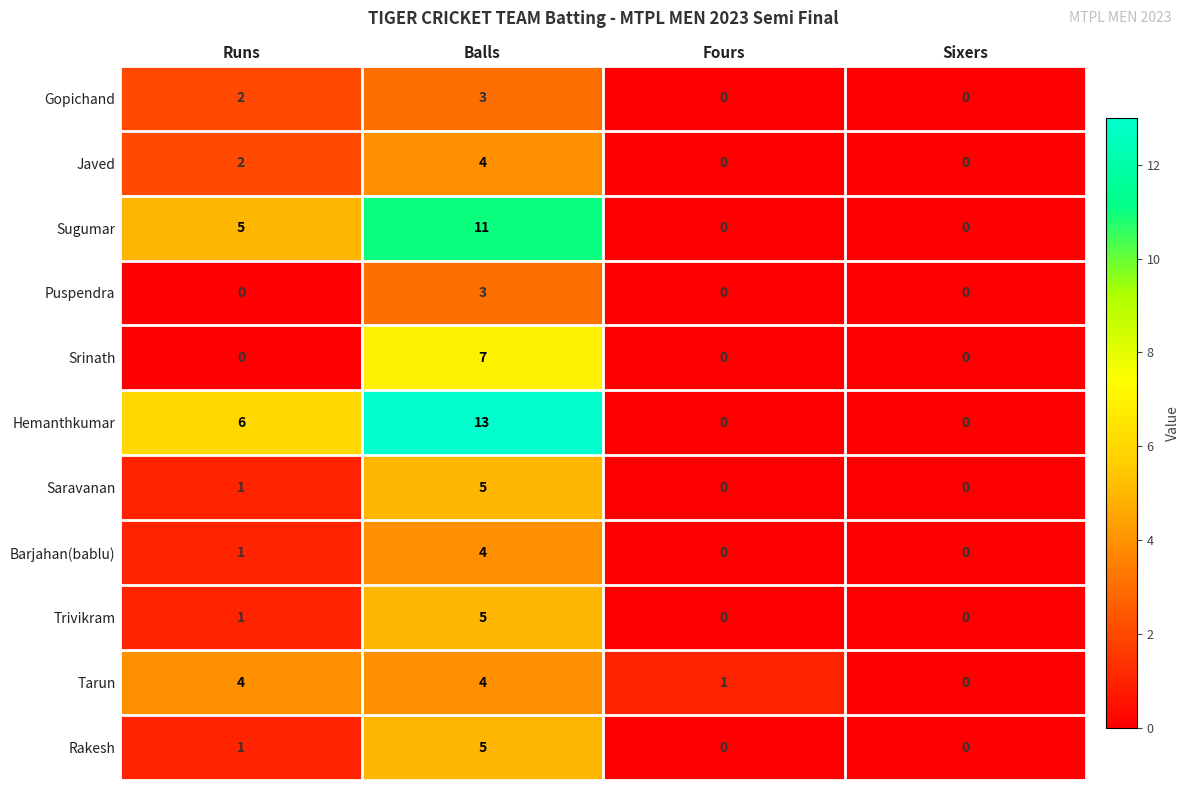

What is the sum of all Barjahan(bablu) values?

5